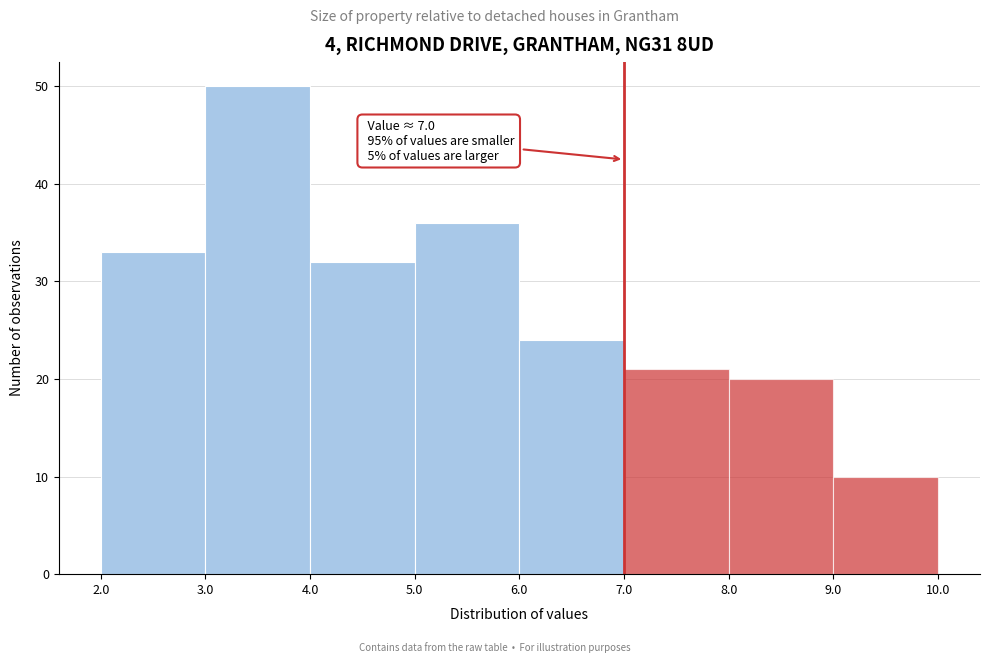

Over which range of the x-axis is the bar tallest?

3.0 to 4.0